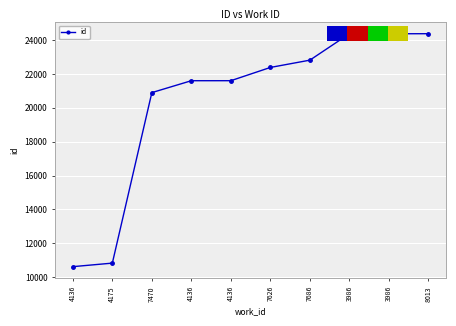

List the labels in order of value, smallest first.

4136, 4175, 7470, 4136, 4136, 7626, 7686, 3986, 3986, 8013